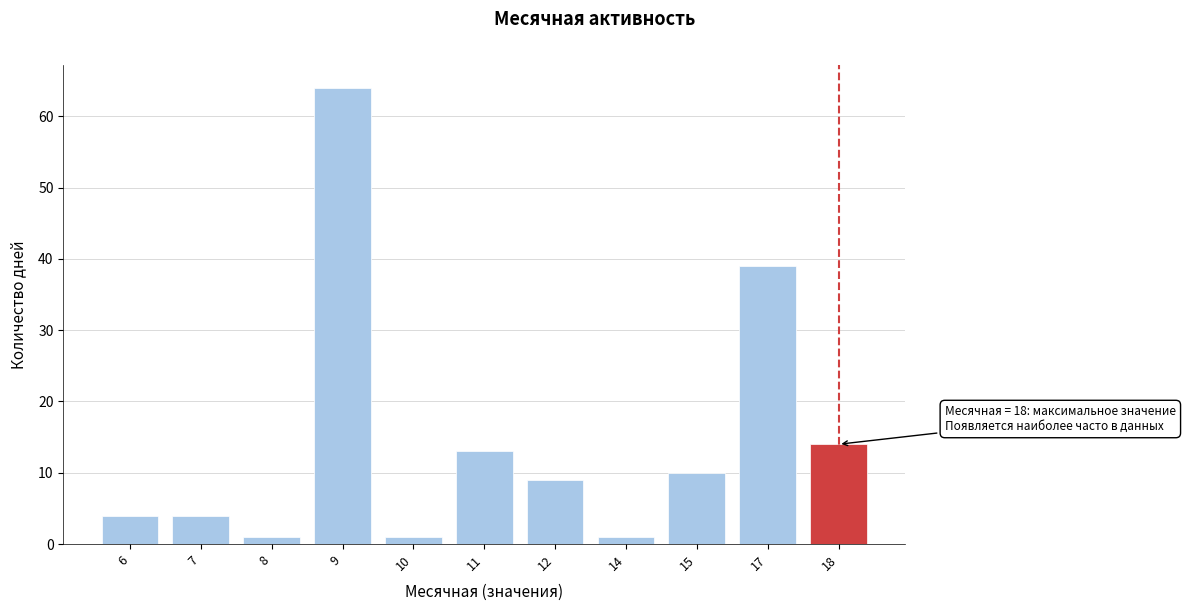

Reading left to right, extract all data points from this chart.

4	4	1	64	1	13	9	1	10	39	14